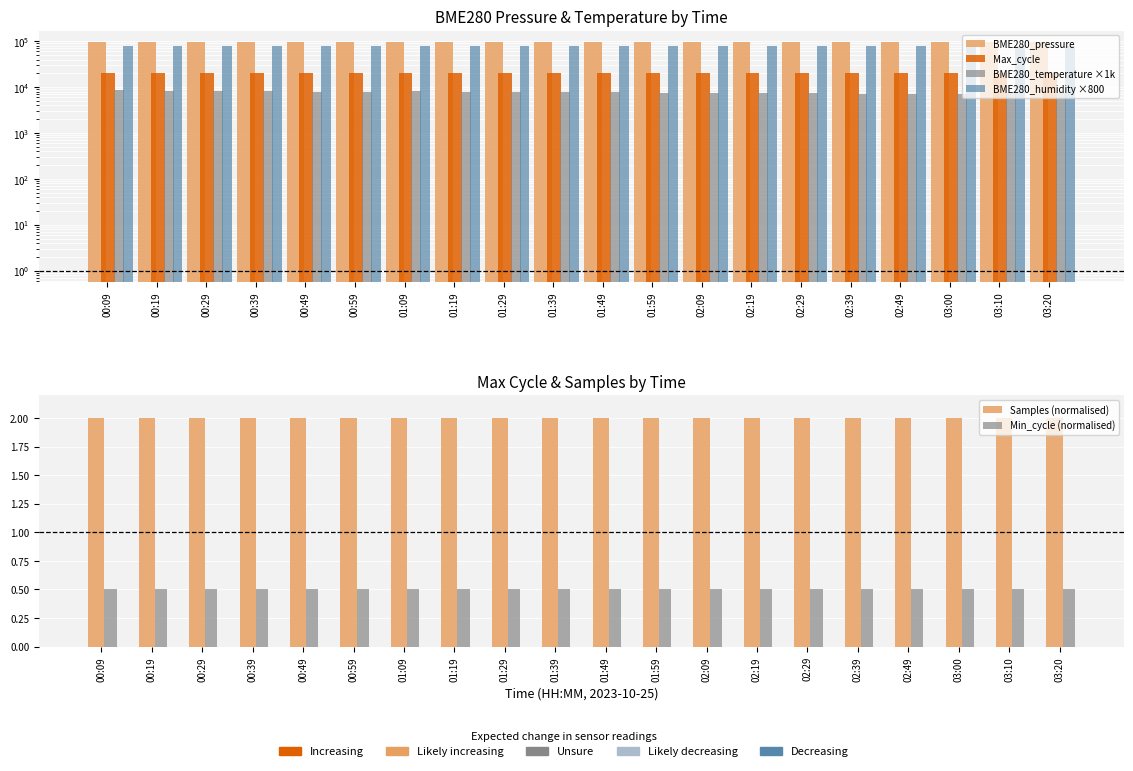

Reading left to right, what are all the values shown in this chart?

BME280_pressure: 96747.6	96742.3	96742.8	96731.6	96734.4	96720.1	96704.7	96714.0	96697.6	96684.9	96681.5	96654.1	96637.7	96611.4	96610.3	96615.0	96608.2	96596.7	96596.9	96589.9
Max_cycle: 20431.0	20052.0	20075.0	20053.0	20120.0	20136.0	20068.0	20496.0	20057.0	20075.0	20049.0	20059.0	20384.0	20120.0	20136.0	20337.0	20076.0	20068.0	20428.0	20100.0
BME280_temperature ×1k: 8560.0	8300.0	8320.0	8090.0	7940.0	7980.0	8090.0	7880.0	7840.0	7790.0	7740.0	7560.0	7580.0	7500.0	7400.0	7240.0	7170.0	7160.0	7300.0	7340.0
BME280_humidity ×800: 80000.0	80000.0	80000.0	80000.0	80000.0	80000.0	80000.0	80000.0	80000.0	80000.0	80000.0	80000.0	80000.0	80000.0	80000.0	80000.0	80000.0	80000.0	80000.0	80000.0
Samples (normalised): 2.0	2.0	2.0	2.0	2.0	2.0	2.0	2.0	2.0	2.0	2.0	2.0	2.0	2.0	2.0	2.0	2.0	2.0	2.0	2.0
Min_cycle (normalised): 0.5	0.5	0.5	0.5	0.5	0.5	0.5	0.5	0.5	0.5	0.5	0.5	0.5	0.5	0.5	0.5	0.5	0.5	0.5	0.5